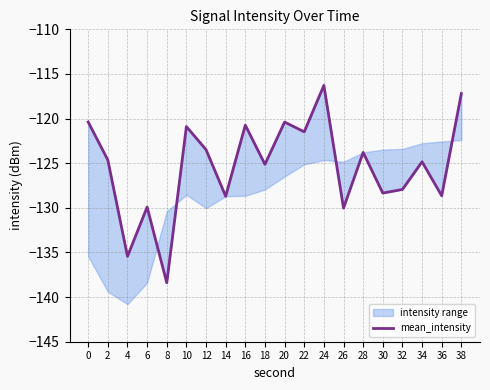

Does the chart have visible grid lines?

Yes